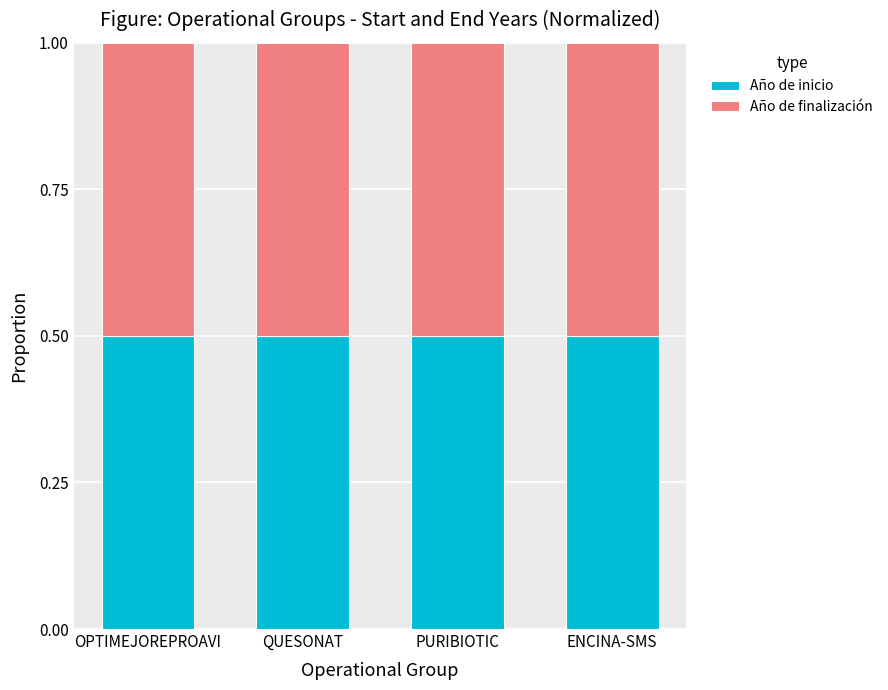

What is the sum of all Año de inicio values?

2.0